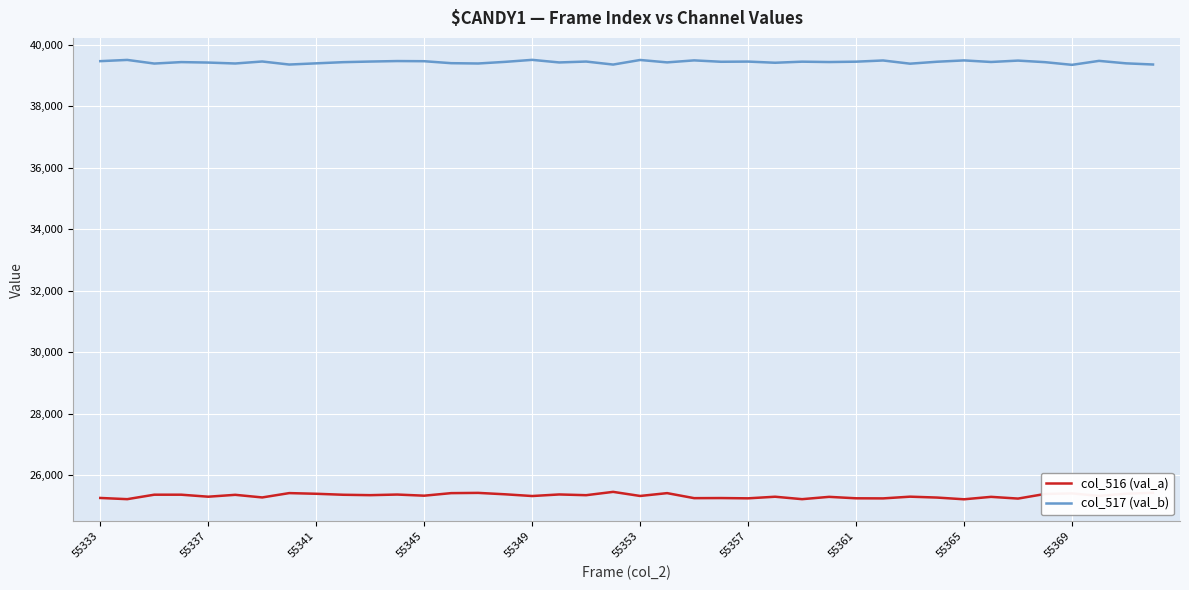

Which series has the largest range (max minus min)?

col_516 (val_a)